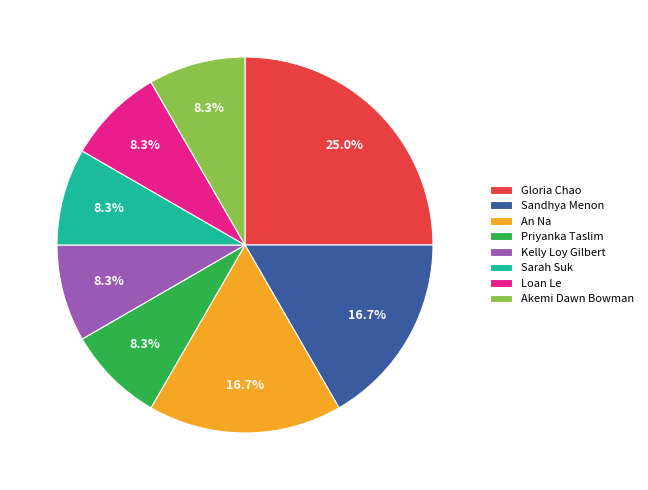

Which slice is the largest?

Gloria Chao